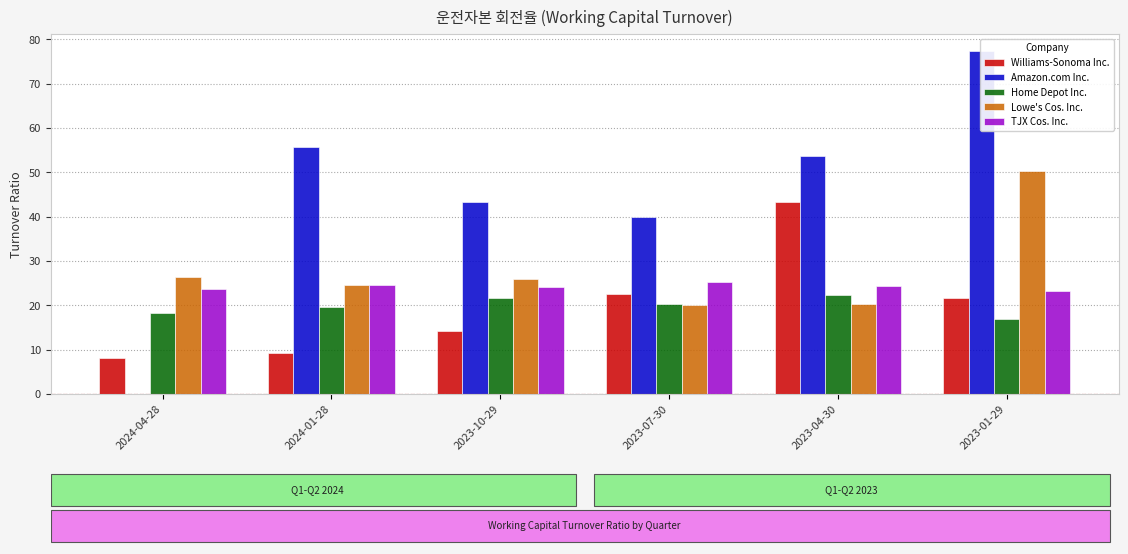

Reading left to right, transcribe all the data shown in this chart.

Williams-Sonoma Inc.: 8.0	9.2	14.2	22.4	43.3	21.7
Amazon.com Inc.: 0.0	55.8	43.3	39.9	53.6	77.3
Home Depot Inc.: 18.4	19.7	21.6	20.4	22.3	16.8
Lowe's Cos. Inc.: 26.3	24.7	26.0	20.2	20.3	50.3
TJX Cos. Inc.: 23.8	24.5	24.2	25.4	24.4	23.2